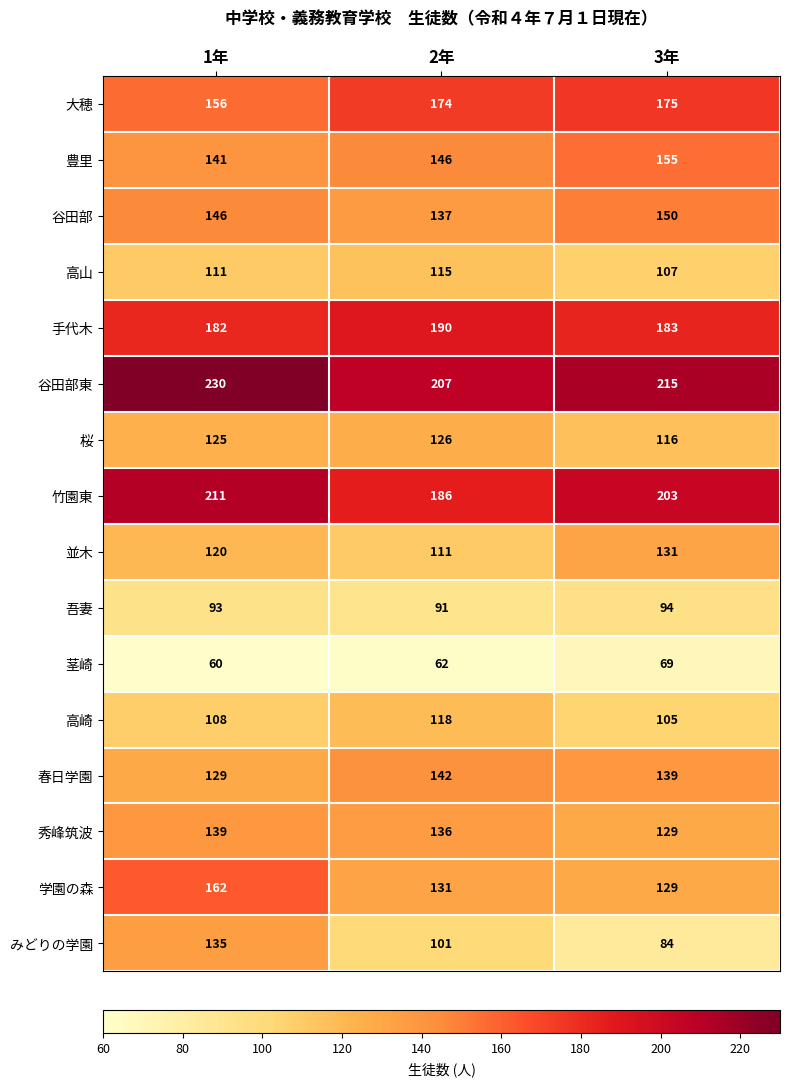

At which label does 秀峰筑波 first exceed 136?

1年